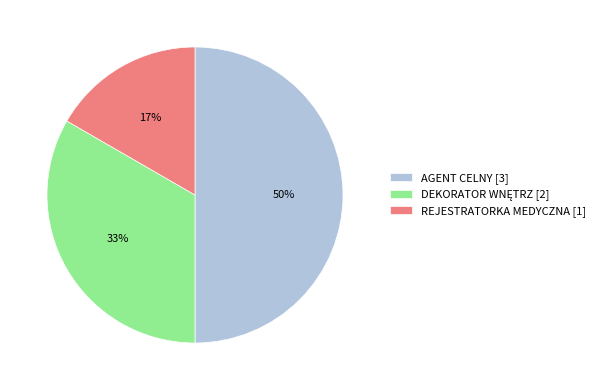

To the nearest percent, what is the combined percentage of REJESTRATORKA MEDYCZNA and AGENT CELNY?

67%